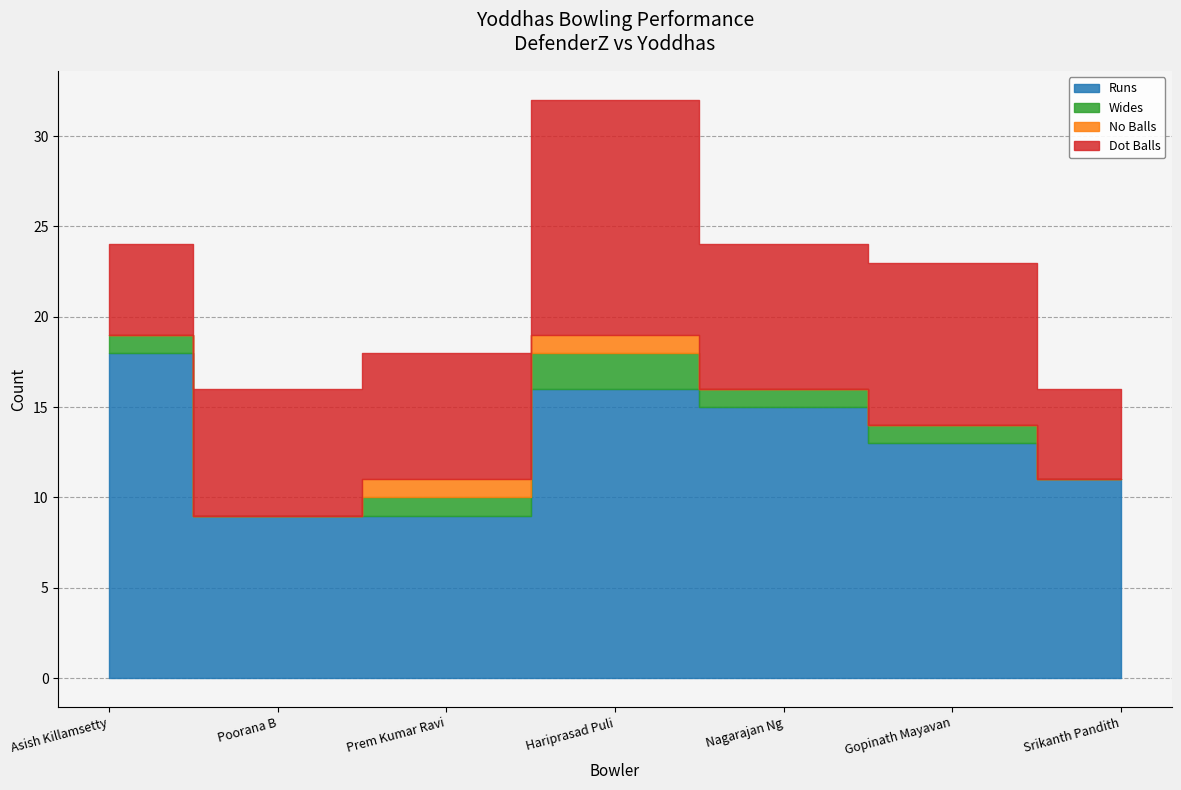

What are all the series names shown in the legend?

Runs, Wides, No Balls, Dot Balls